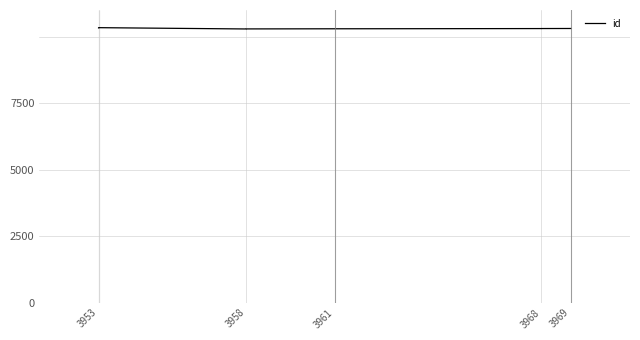

How many interior local valleys (lower than both neighbors) does the data have?

1